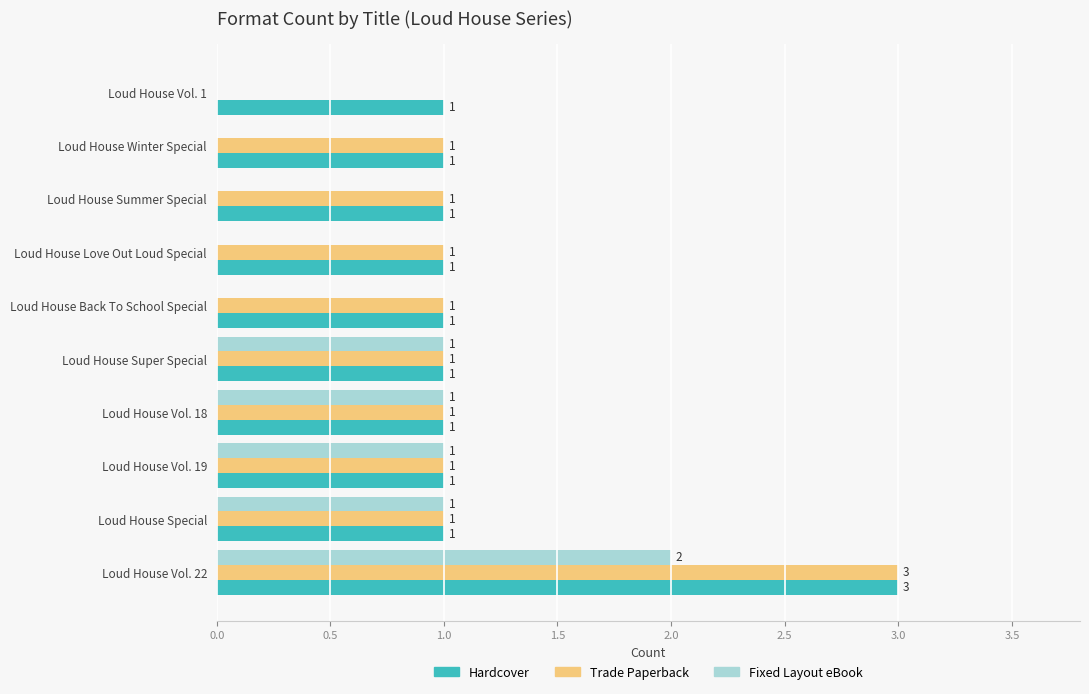

How many Hardcover values are between 1 and 2?

9